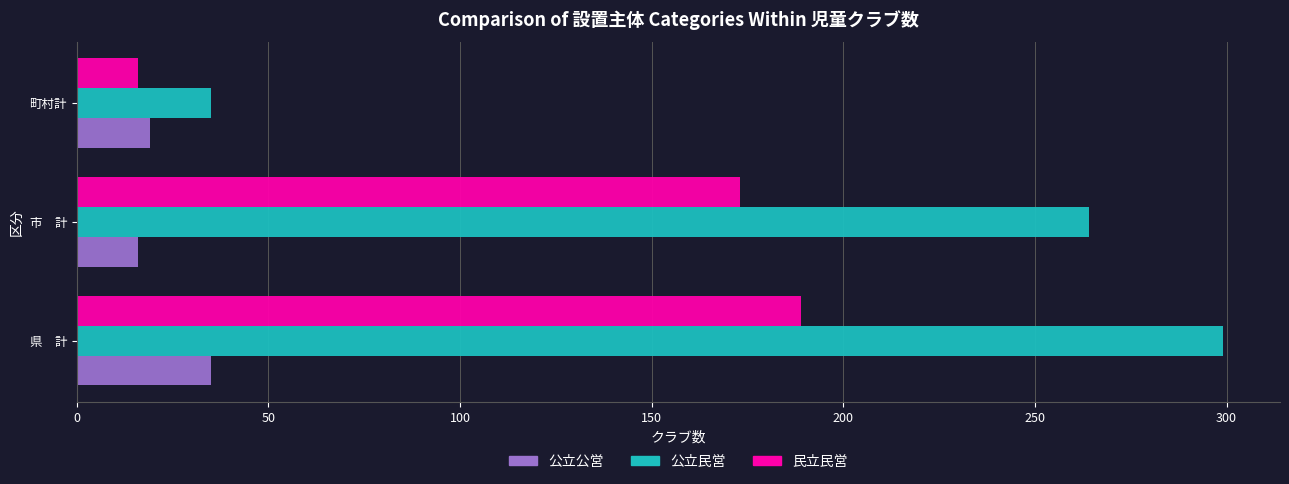

Where is 公立民営 nearest to the value 167?

市　計